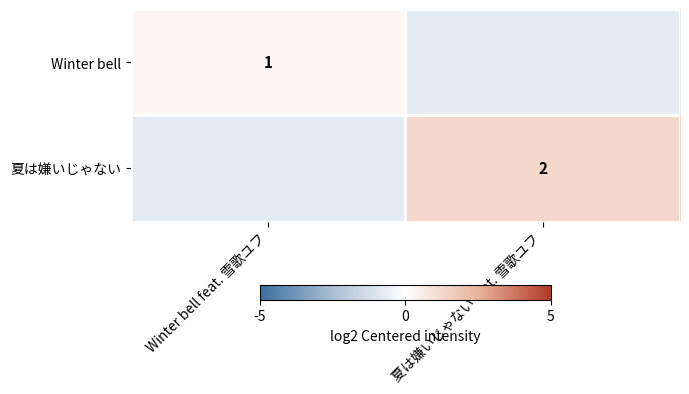

Which series has the largest range (max minus min)?

夏は嫌いじゃない